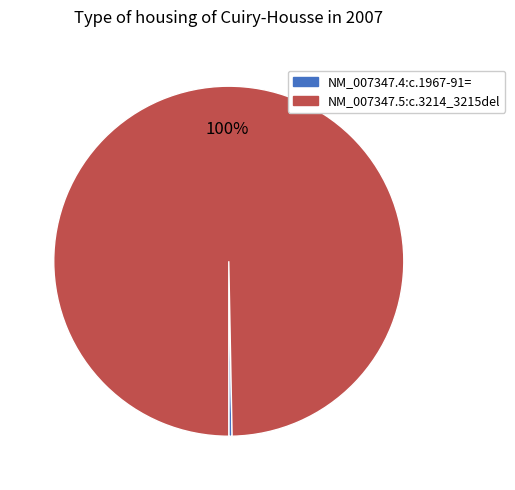

Which slice is the largest?

NM_007347.5:c.3214_3215del